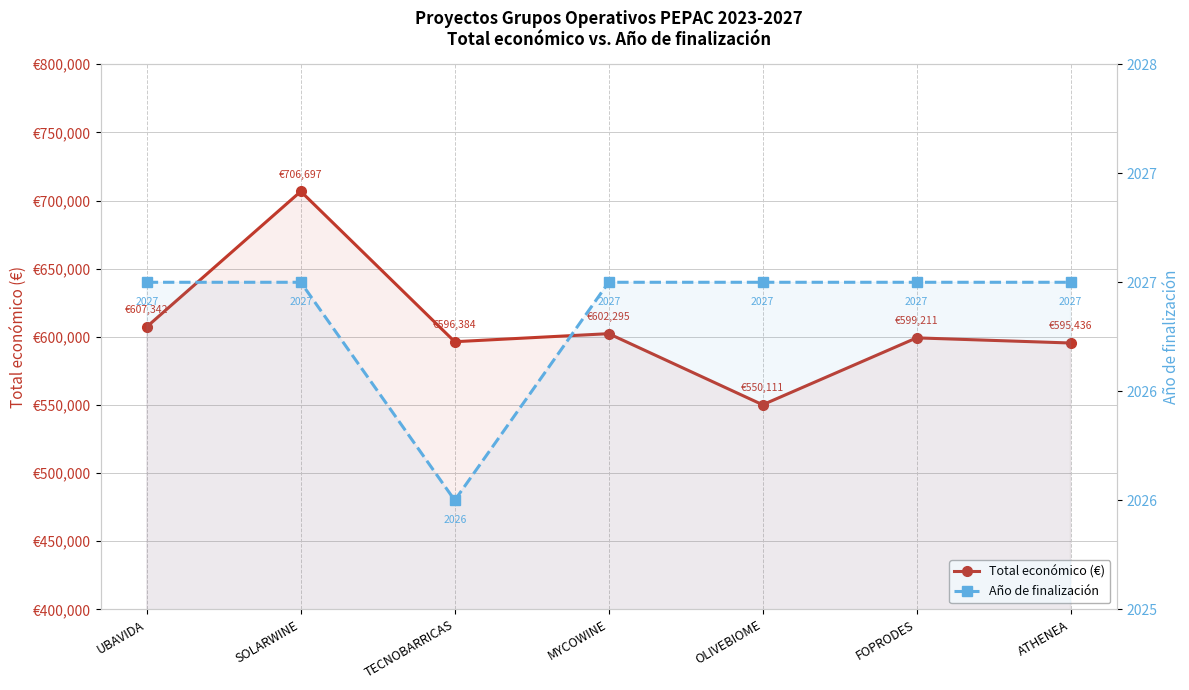

At which label does Año de finalización reach its peak?

UBAVIDA